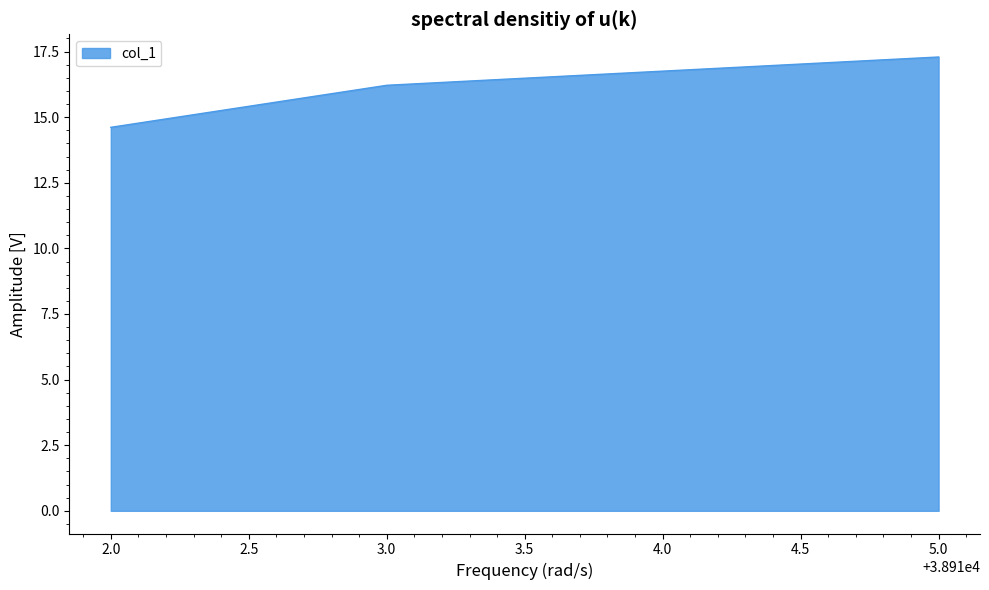

What is the difference between the maximum and minimum values?

2.7